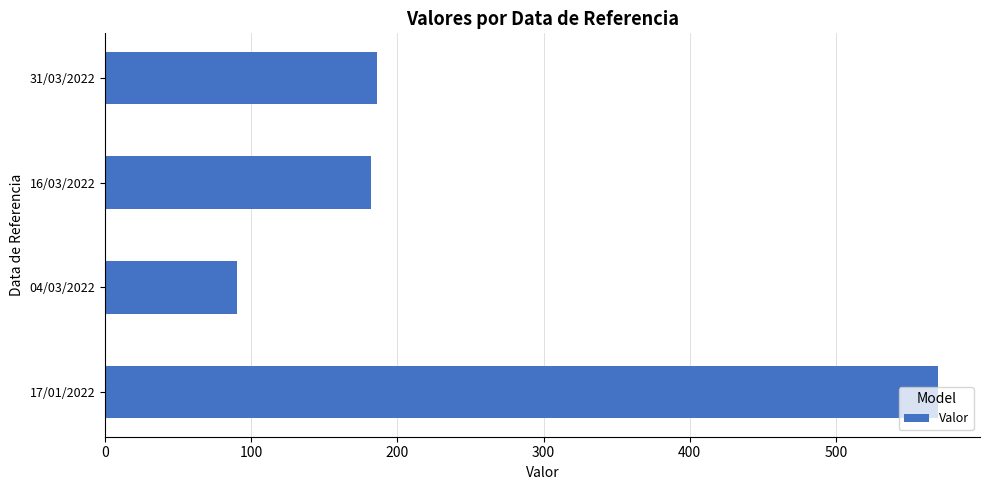

What is the change in value from 04/03/2022 to 16/03/2022?

+92.0